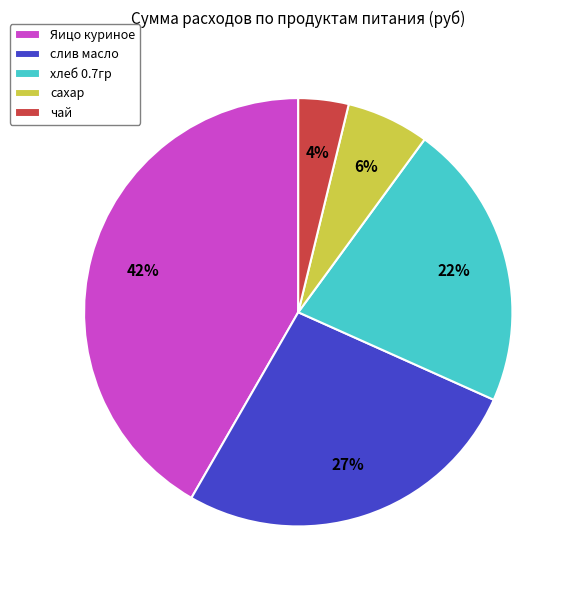

The чай slice represents 4% of the pie. True or false?

True